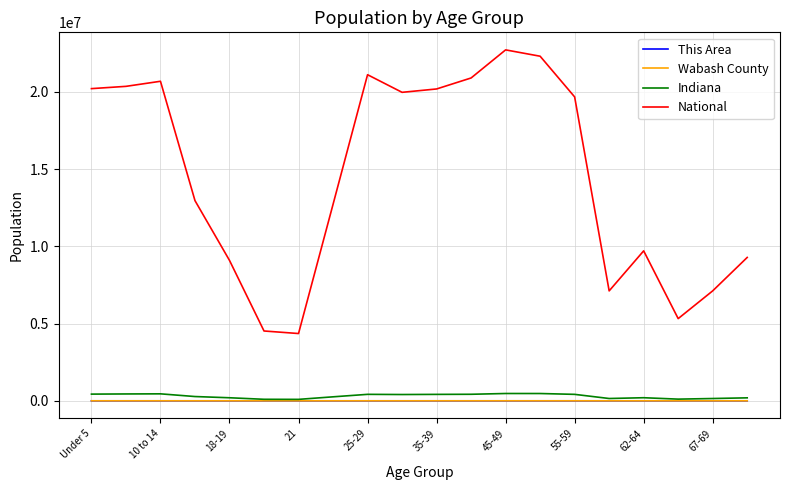

Which series has the largest total across all categories?

National